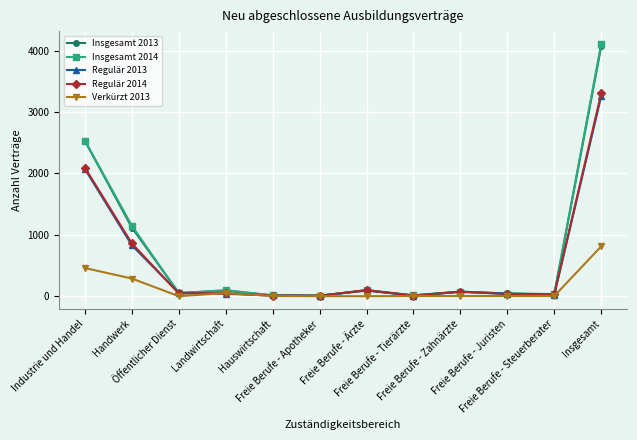

Where is Verkürzt 2013 nearest to the value 406?

Industrie und Handel